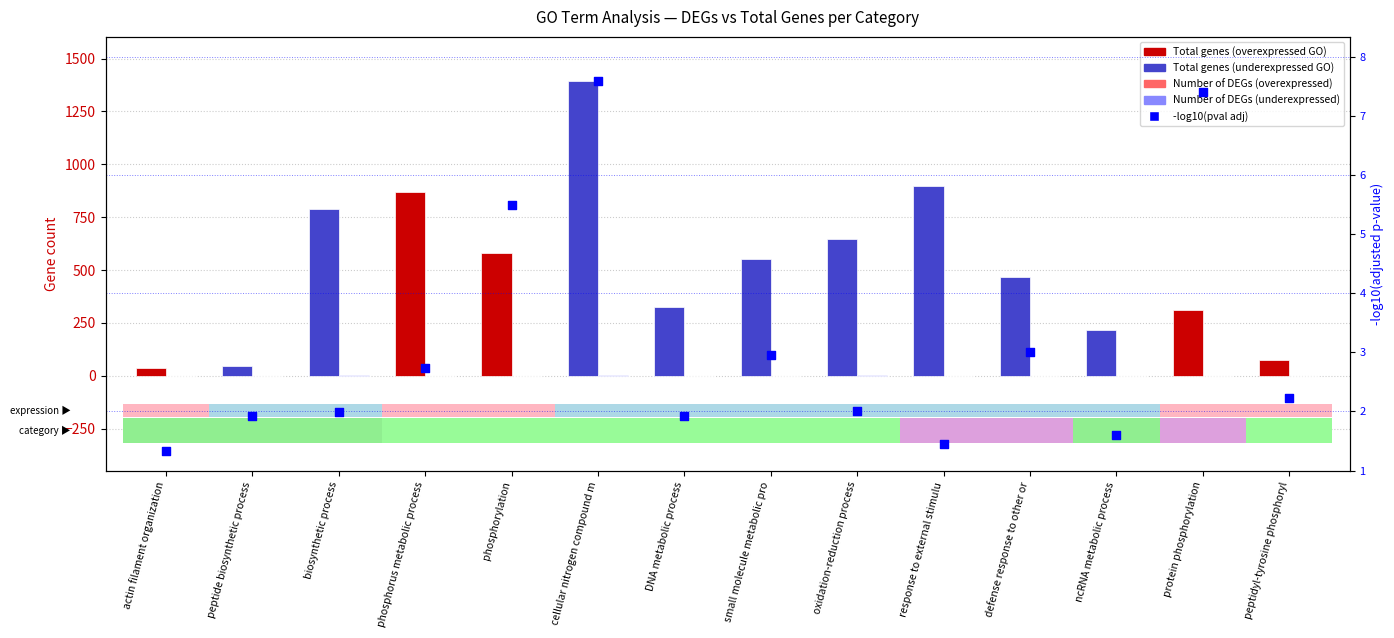

At which category is the sum across all series the highest?

cellular nitrogen compound m